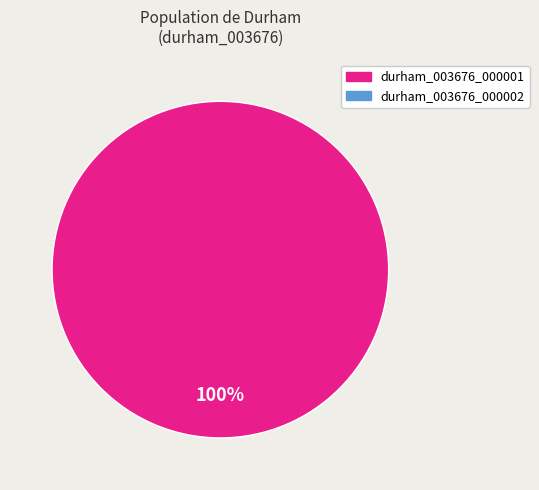

Does any single category account for the majority?

Yes